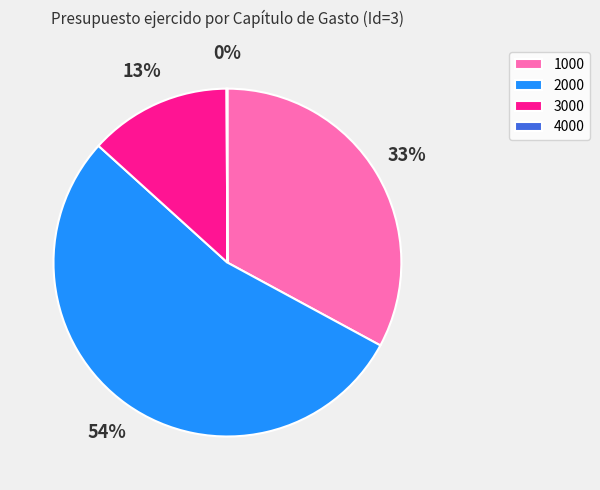

Does 2000 account for over 50% of the chart?

Yes